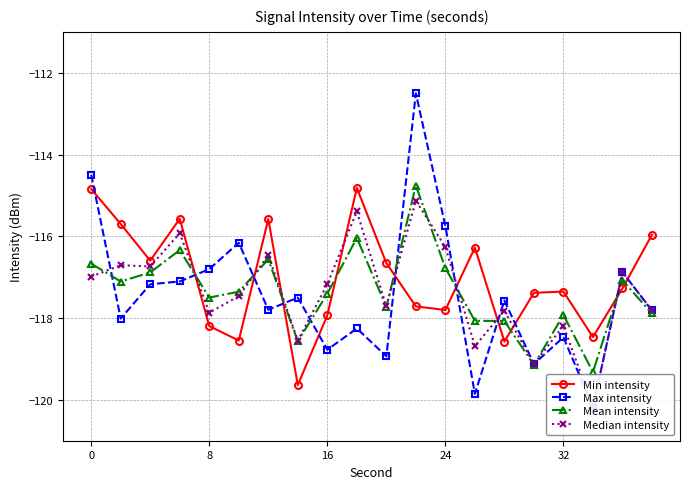

What is the maximum value for Min intensity?

-114.8